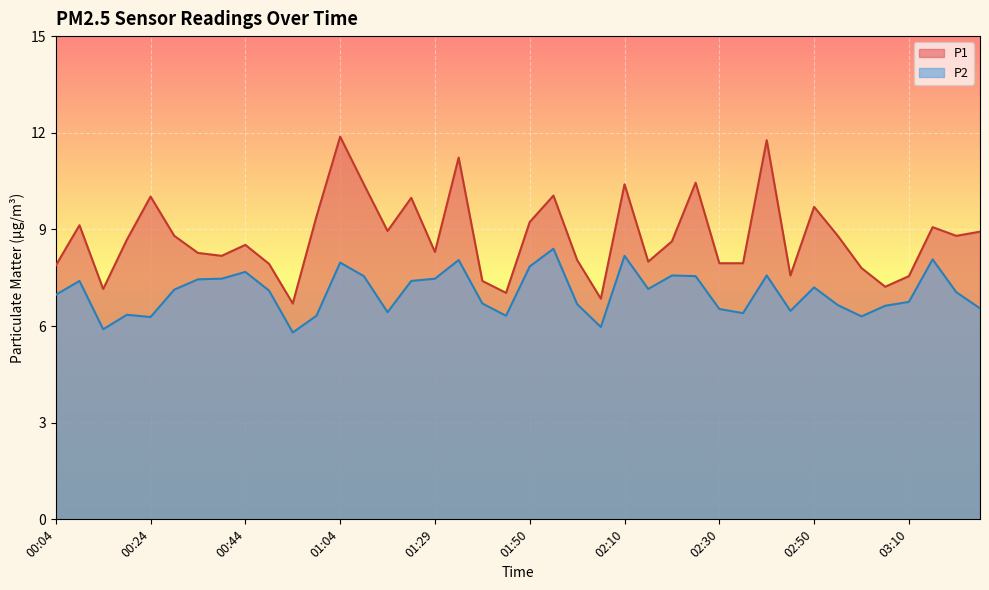

How many interior local peaks does the P2 series have?

11